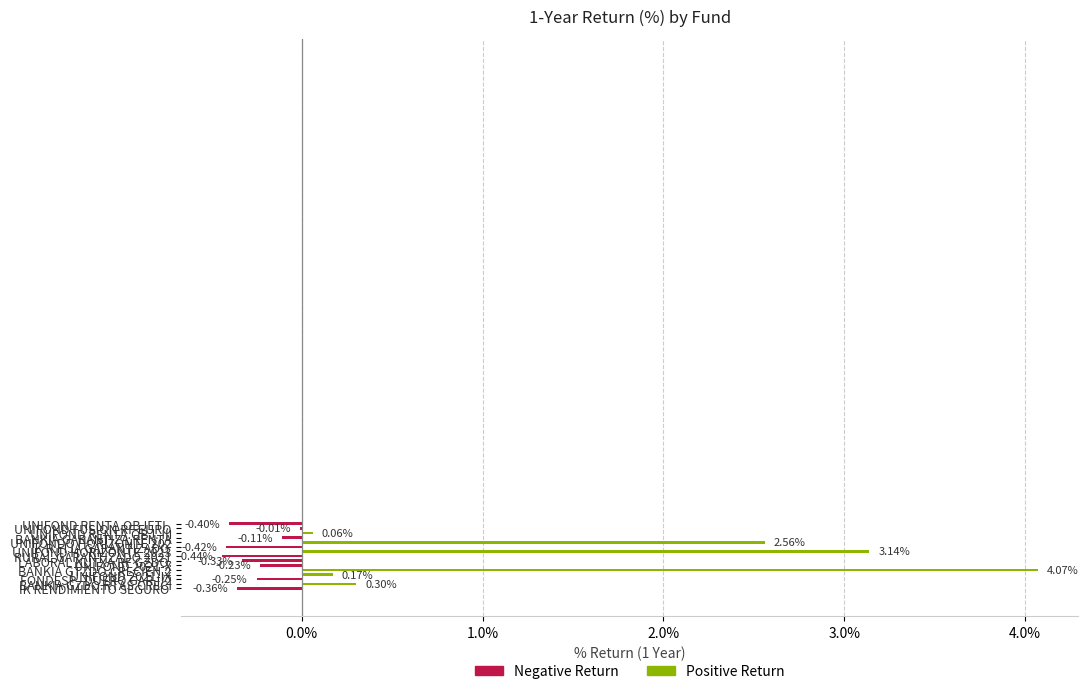

Is it true that the value at UNIFOND FUSION RF EURO is -0.0?

True